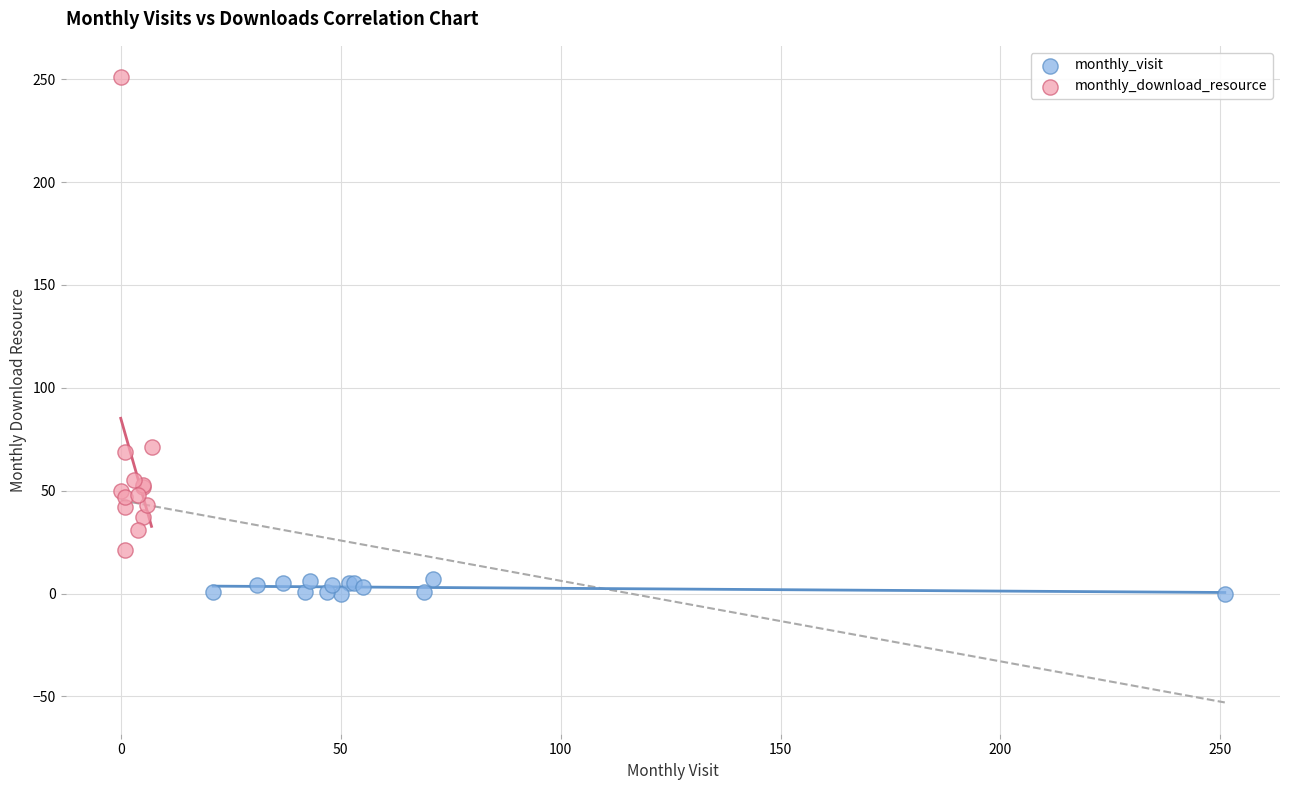

Which series contains the lowest Y value?

monthly_visit